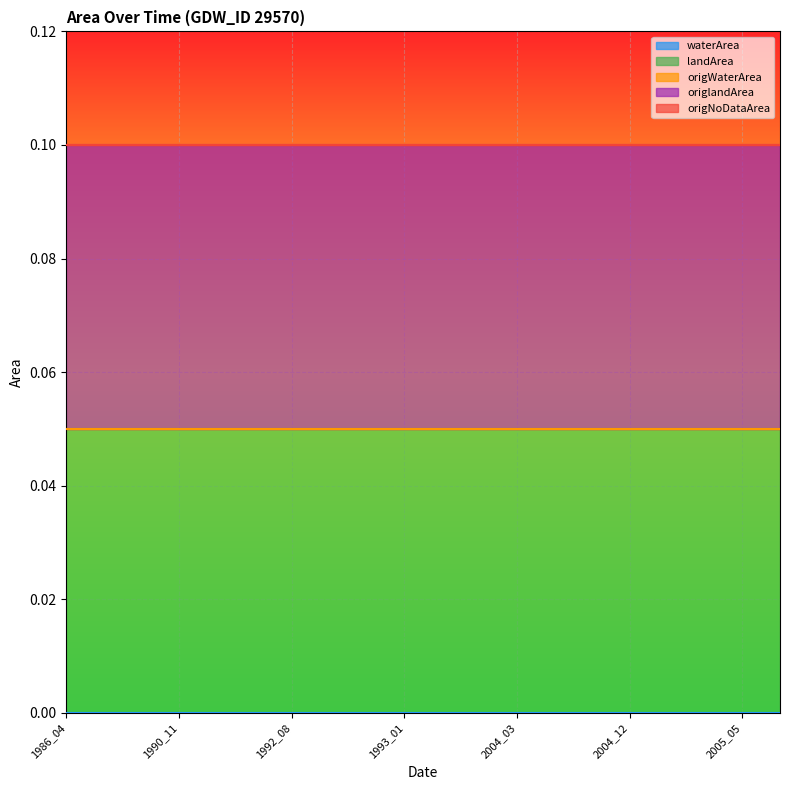

Reading left to right, transcribe all the data shown in this chart.

waterArea: 1986_04=0.0	1989_04=0.0	1990_05=0.0	1990_11=0.0	1992_01=0.0	1992_06=0.0	1992_08=0.0	1992_09=0.0	1992_11=0.0	1993_01=0.0	1998_11=0.0	2003_12=0.0	2004_03=0.0	2004_08=0.0	2004_09=0.0	2004_12=0.0	2005_02=0.0	2005_04=0.0	2005_05=0.0	2005_07=0.0
landArea: 1986_04=0.1	1989_04=0.1	1990_05=0.1	1990_11=0.1	1992_01=0.1	1992_06=0.1	1992_08=0.1	1992_09=0.1	1992_11=0.1	1993_01=0.1	1998_11=0.1	2003_12=0.1	2004_03=0.1	2004_08=0.1	2004_09=0.1	2004_12=0.1	2005_02=0.1	2005_04=0.1	2005_05=0.1	2005_07=0.1
origWaterArea: 1986_04=0.0	1989_04=0.0	1990_05=0.0	1990_11=0.0	1992_01=0.0	1992_06=0.0	1992_08=0.0	1992_09=0.0	1992_11=0.0	1993_01=0.0	1998_11=0.0	2003_12=0.0	2004_03=0.0	2004_08=0.0	2004_09=0.0	2004_12=0.0	2005_02=0.0	2005_04=0.0	2005_05=0.0	2005_07=0.0
origlandArea: 1986_04=0.1	1989_04=0.1	1990_05=0.1	1990_11=0.1	1992_01=0.1	1992_06=0.1	1992_08=0.1	1992_09=0.1	1992_11=0.1	1993_01=0.1	1998_11=0.1	2003_12=0.1	2004_03=0.1	2004_08=0.1	2004_09=0.1	2004_12=0.1	2005_02=0.1	2005_04=0.1	2005_05=0.1	2005_07=0.1
origNoDataArea: 1986_04=0.0	1989_04=0.0	1990_05=0.0	1990_11=0.0	1992_01=0.0	1992_06=0.0	1992_08=0.0	1992_09=0.0	1992_11=0.0	1993_01=0.0	1998_11=0.0	2003_12=0.0	2004_03=0.0	2004_08=0.0	2004_09=0.0	2004_12=0.0	2005_02=0.0	2005_04=0.0	2005_05=0.0	2005_07=0.0